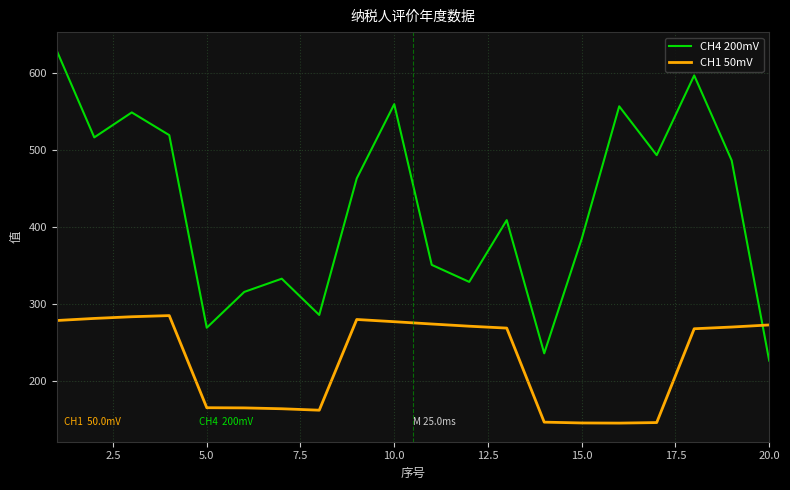

True or false: CH4 200mV and CH1 50mV cross at least once.

True